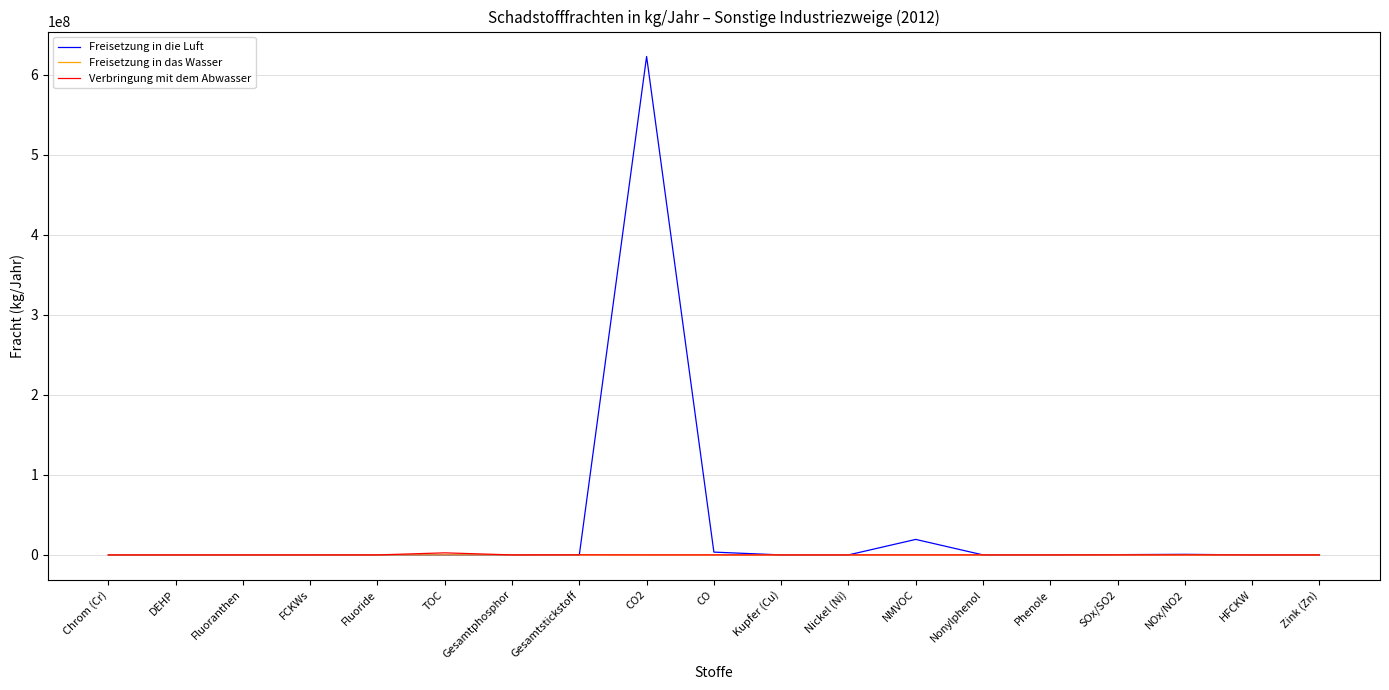

Is it true that Freisetzung in die Luft equals 366911146 at DEHP?

False